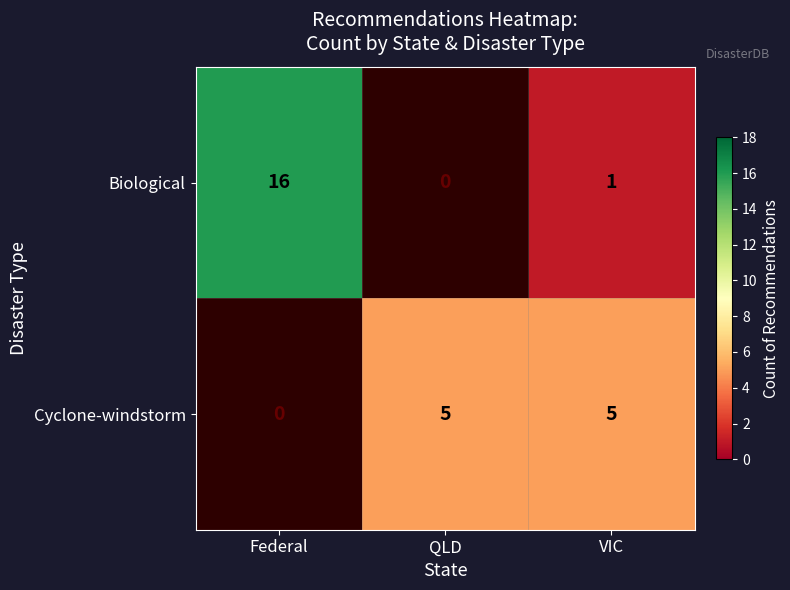

The value of Cyclone-windstorm at QLD is 5. True or false?

True